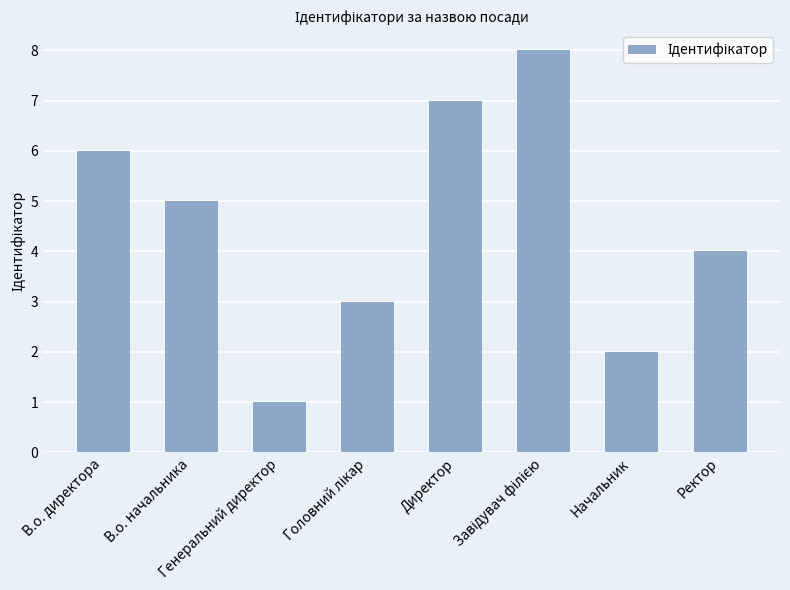

What is the difference between the values at В.о. начальника and В.о. директора?

1